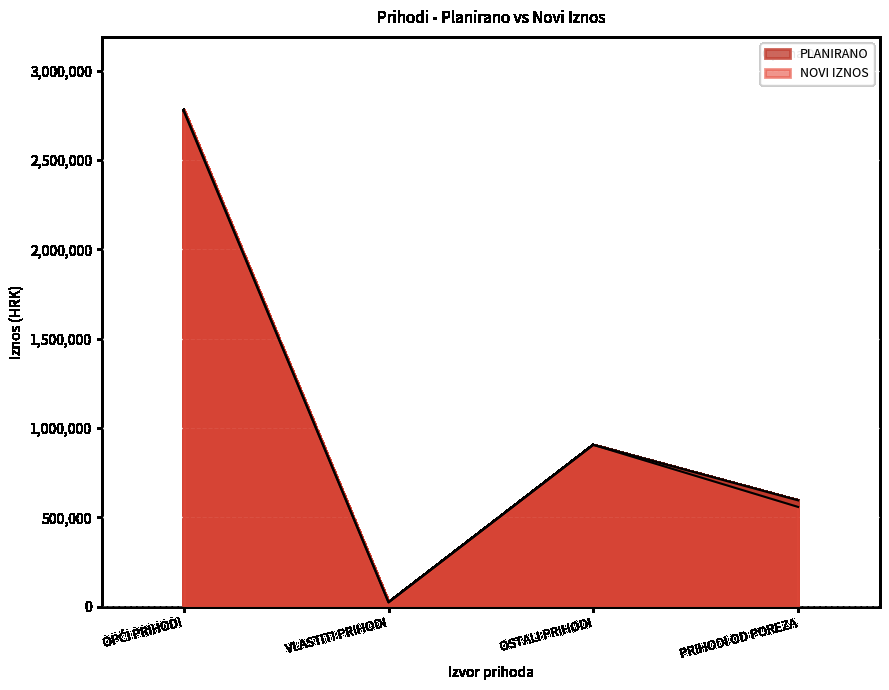

What is the difference between the maximum and minimum values in the PLANIRANO series?

2747300